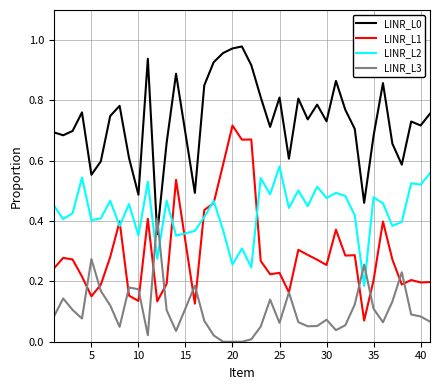

True or false: LINR_L1 and LINR_L0 cross at least once.

False